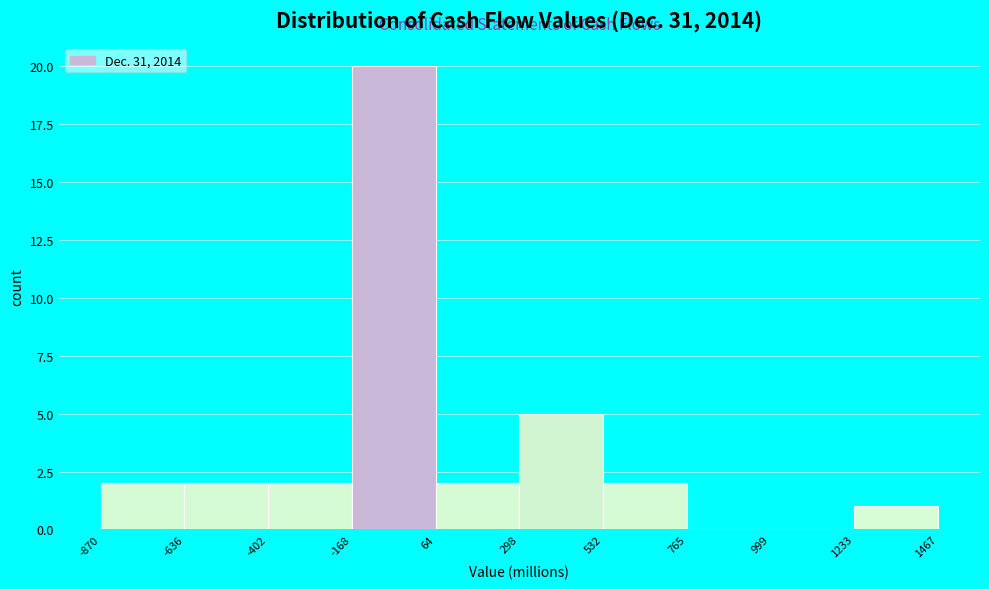

Which range on the x-axis has the tallest bar?

-168 to 64